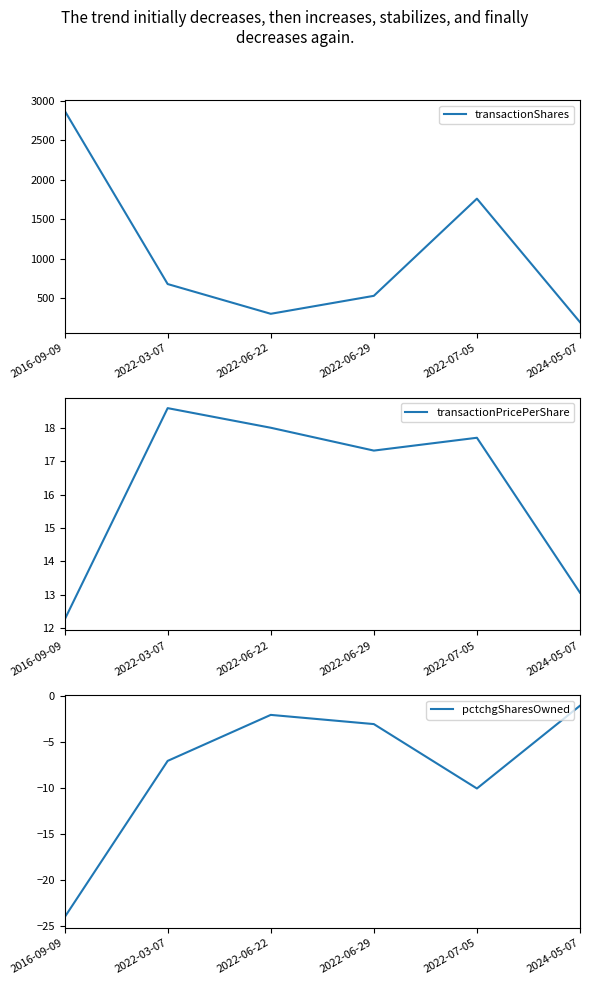

Reading left to right, list all the values displayed in this chart.

transactionShares: 2016-09-09=2874.0	2022-03-07=682.0	2022-06-22=306.0	2022-06-29=533.0	2022-07-05=1761.0	2024-05-07=200.0
transactionPricePerShare: 2016-09-09=12.2	2022-03-07=18.6	2022-06-22=18.0	2022-06-29=17.3	2022-07-05=17.7	2024-05-07=13.1
pctchgSharesOwned: 2016-09-09=-24.0	2022-03-07=-7.0	2022-06-22=-2.0	2022-06-29=-3.0	2022-07-05=-10.0	2024-05-07=-1.0